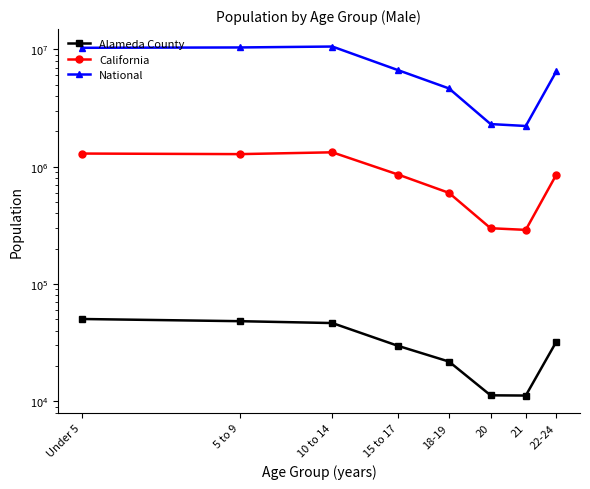

Between 15 to 17 and 5 to 9, which is larger?

5 to 9